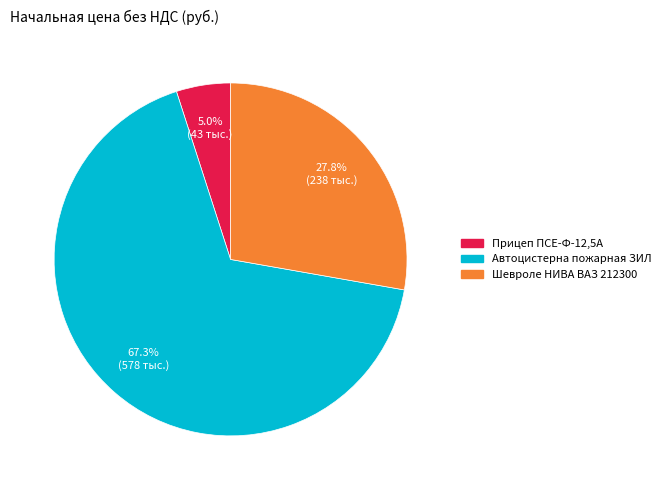

The Шевроле НИВА ВАЗ 212300 slice represents 13% of the pie. True or false?

False